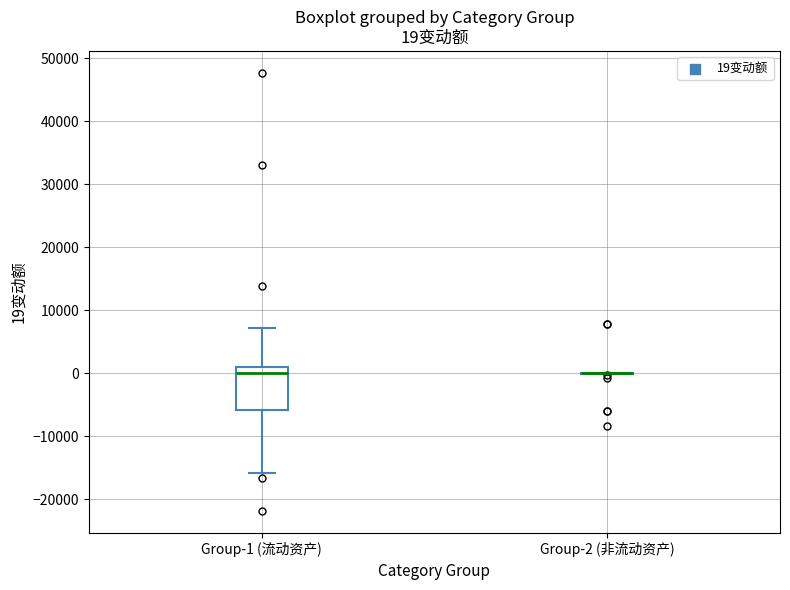

Comparing the boxes themselves (not the whiskers), which one is the tallest?

Group-1 (流动资产)